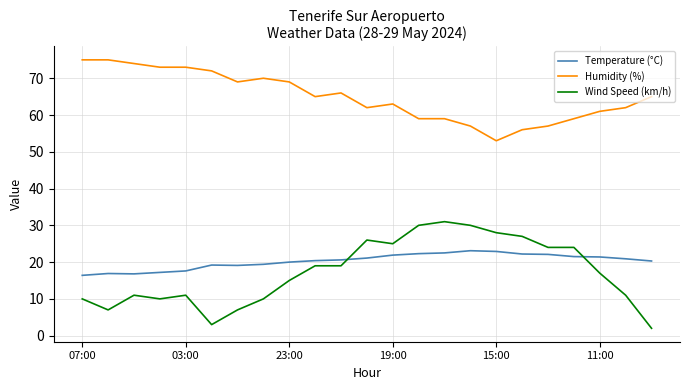

How many categories are shown in the chart?

23